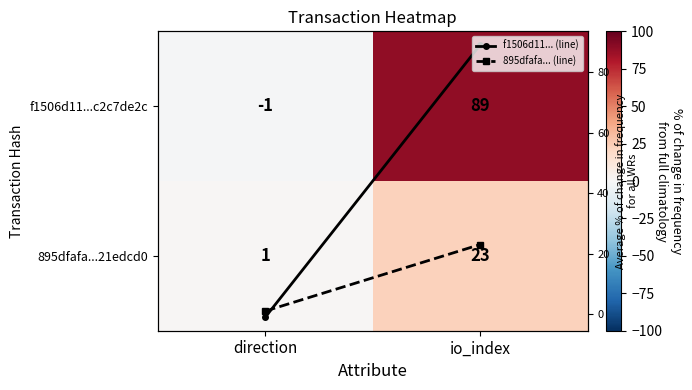

What is the sum of all f1506d11... (line) values?

88